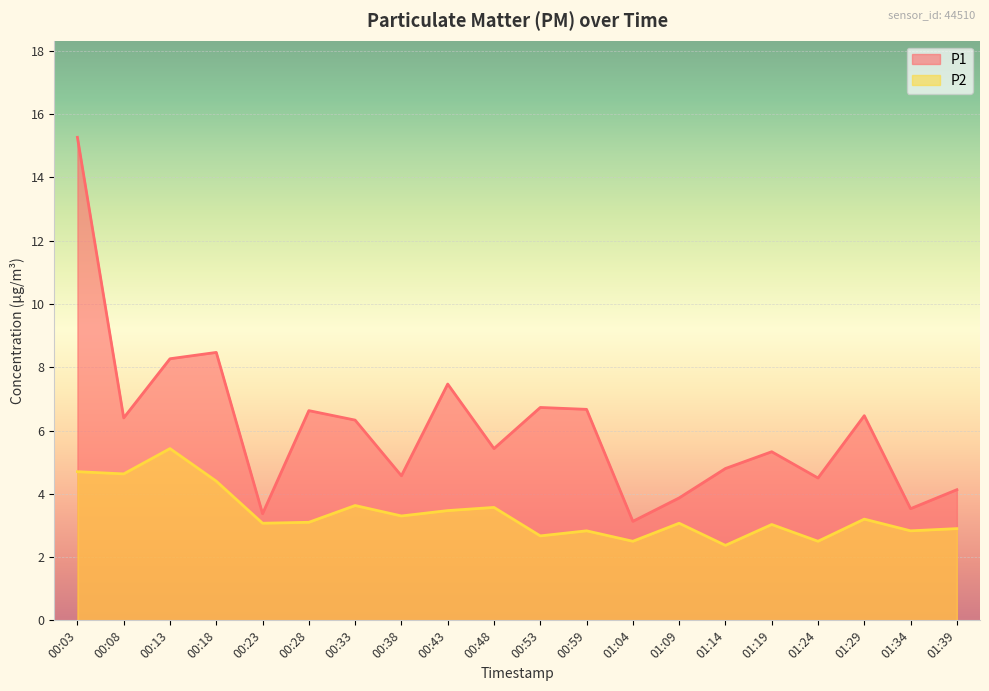

What is the minimum value shown in the chart?

2.4